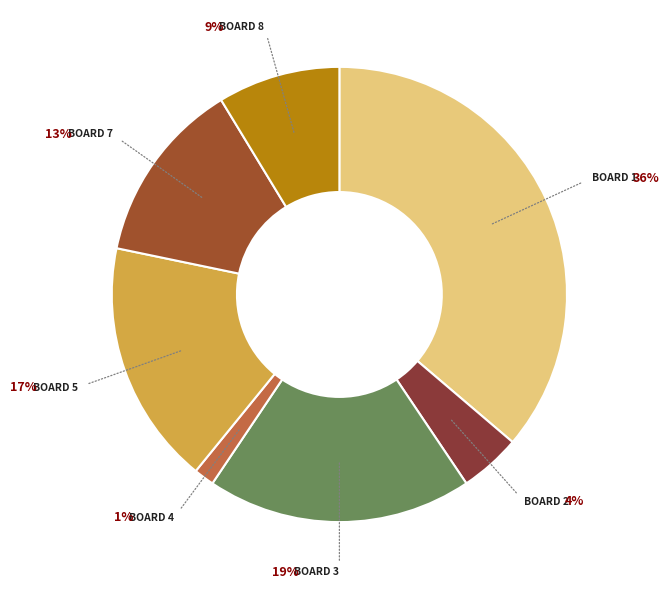

What is the total percentage of Board 2 and Board 3?

23.2%